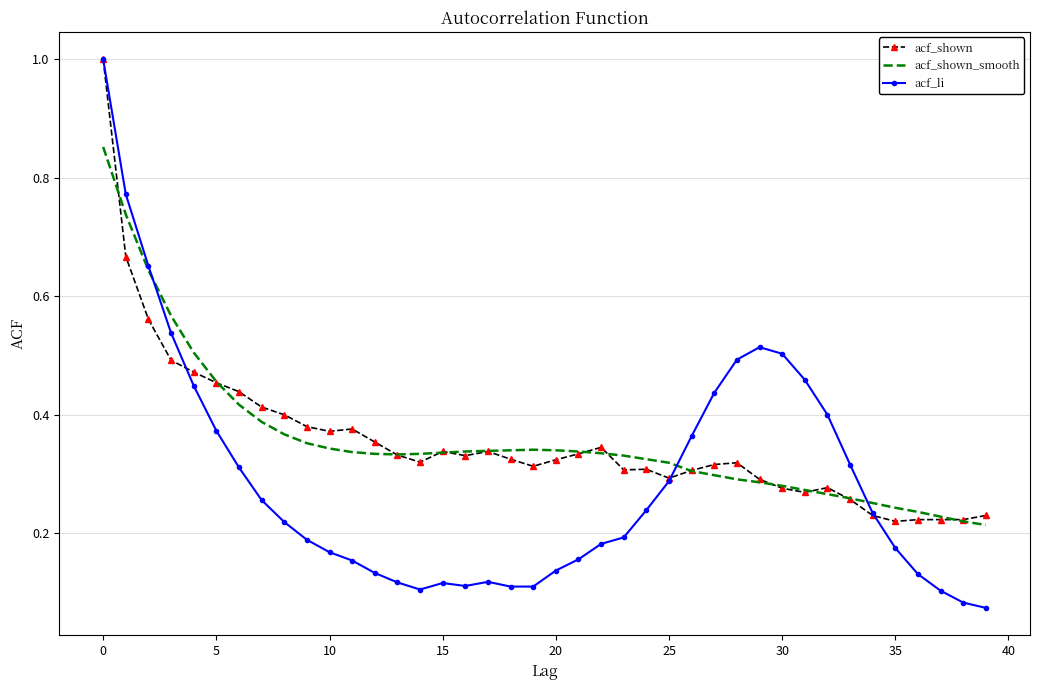

True or false: acf_shown_smooth and acf_shown intersect in this chart.

True